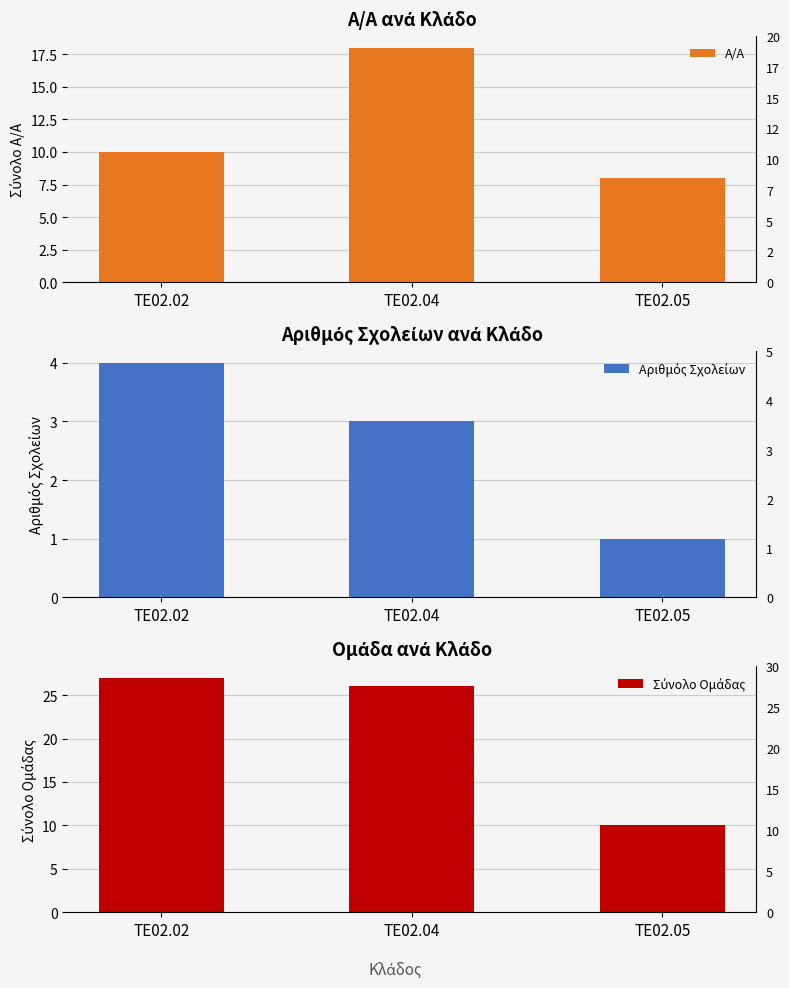

Are the bars horizontal?

No